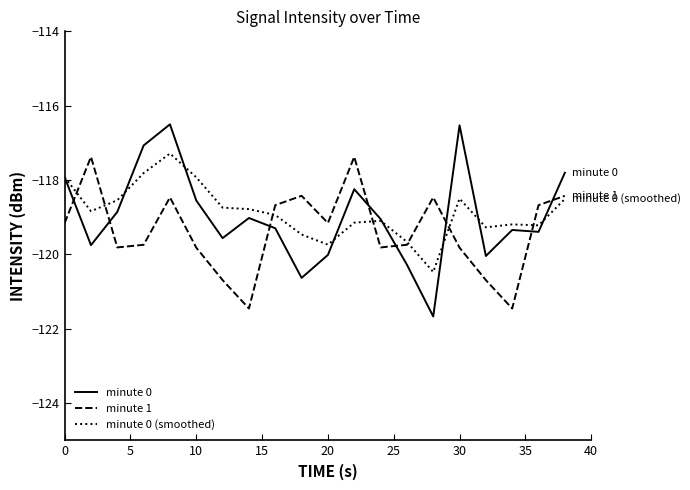

What is the sum of all minute 0 (smoothed) values?

-2377.0